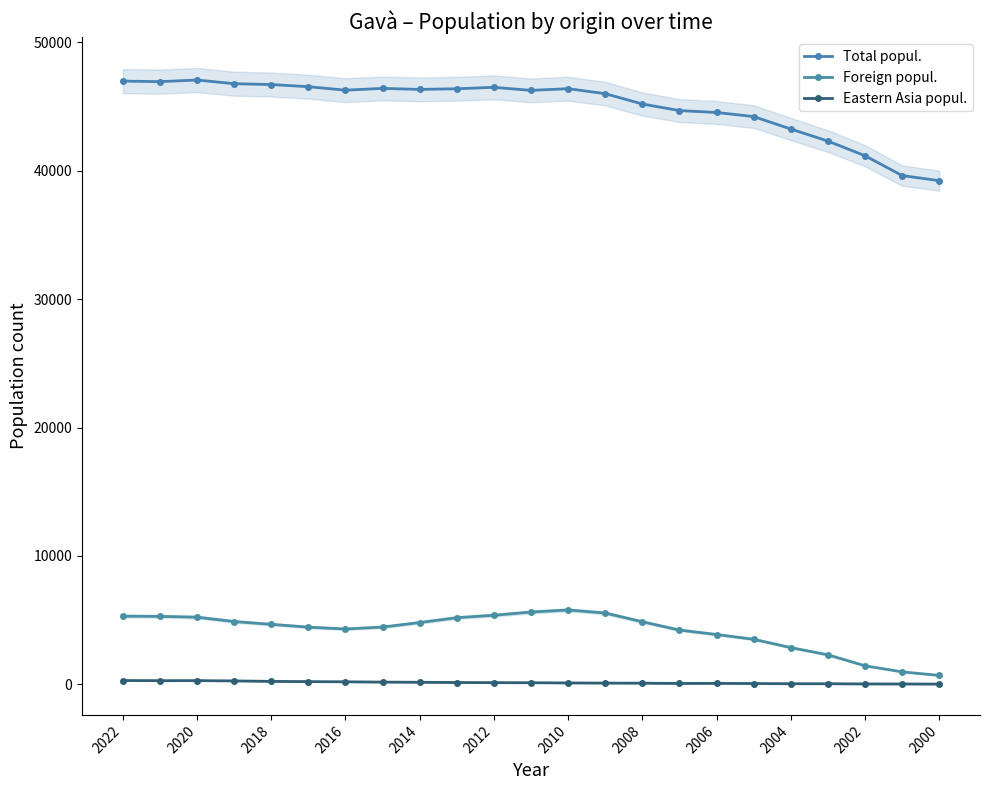

Count the number of data series in this chart.

3